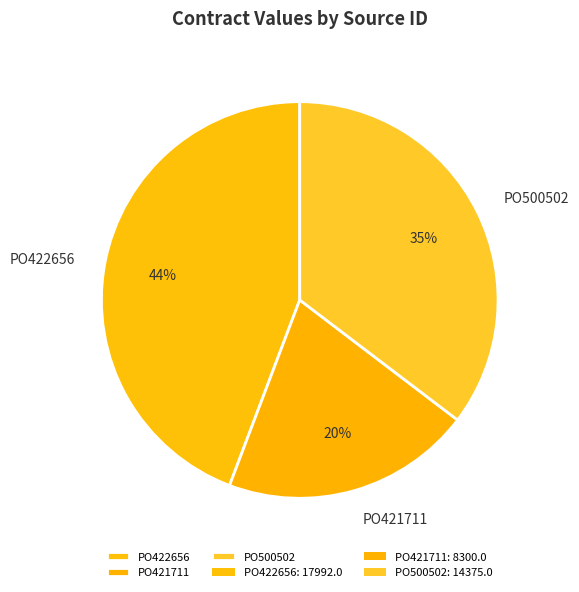

Count the number of slices in the pie.

3